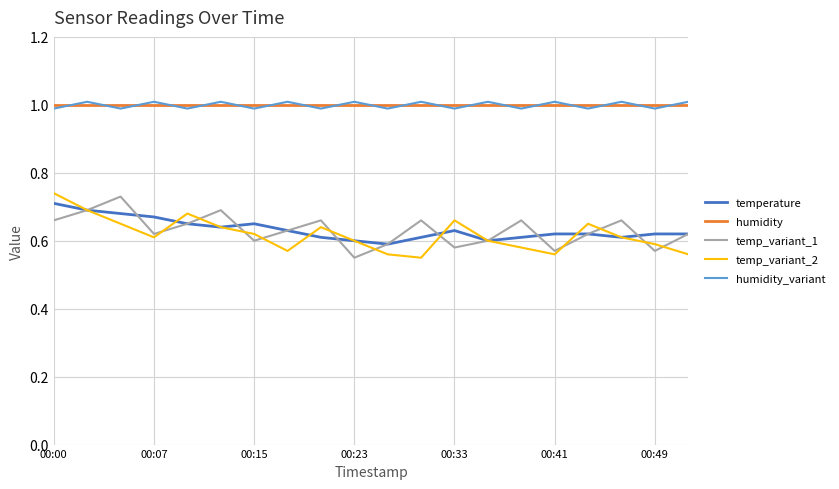

True or false: temperature and humidity cross at least once.

False